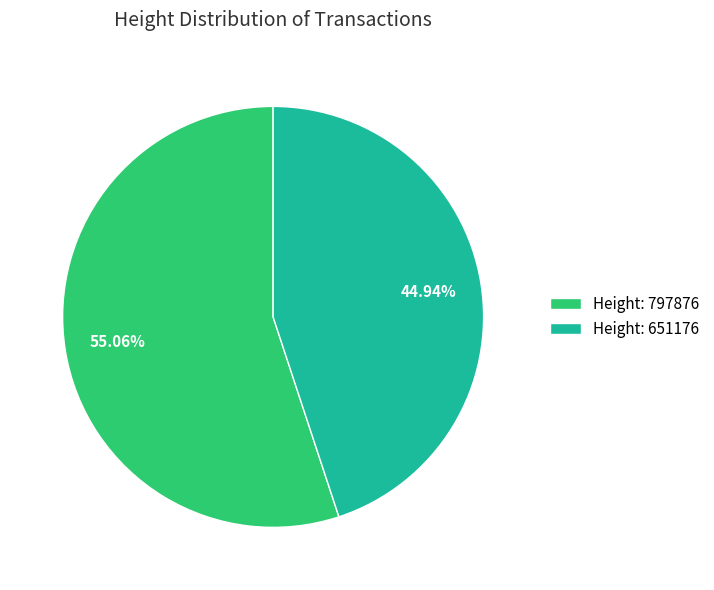

Between Height: 797876 and Height: 651176, which is larger?

Height: 797876